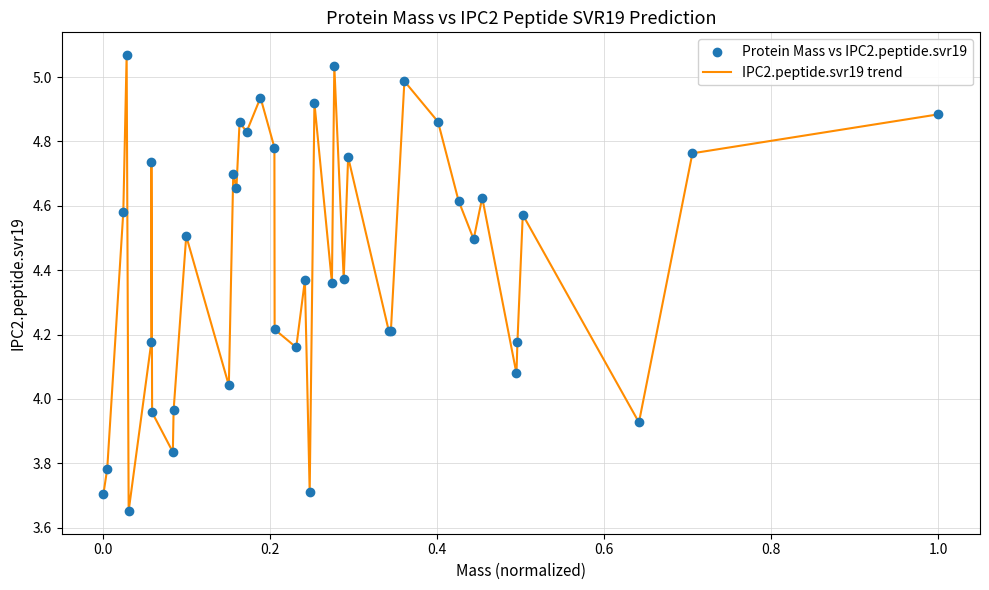

What is the difference between the maximum and minimum values?

1.4